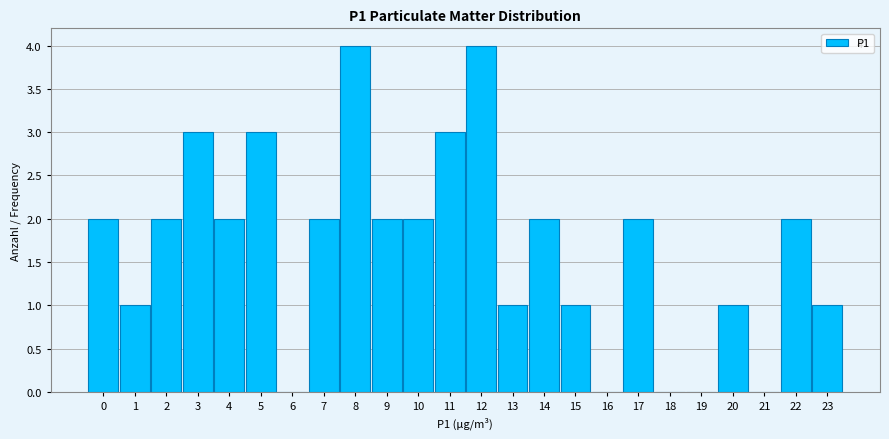

Reading left to right, transcribe all the data shown in this chart.

0=2	1=1	2=2	3=3	4=2	5=3	6=0	7=2	8=4	9=2	10=2	11=3	12=4	13=1	14=2	15=1	16=0	17=2	18=0	19=0	20=1	21=0	22=2	23=1